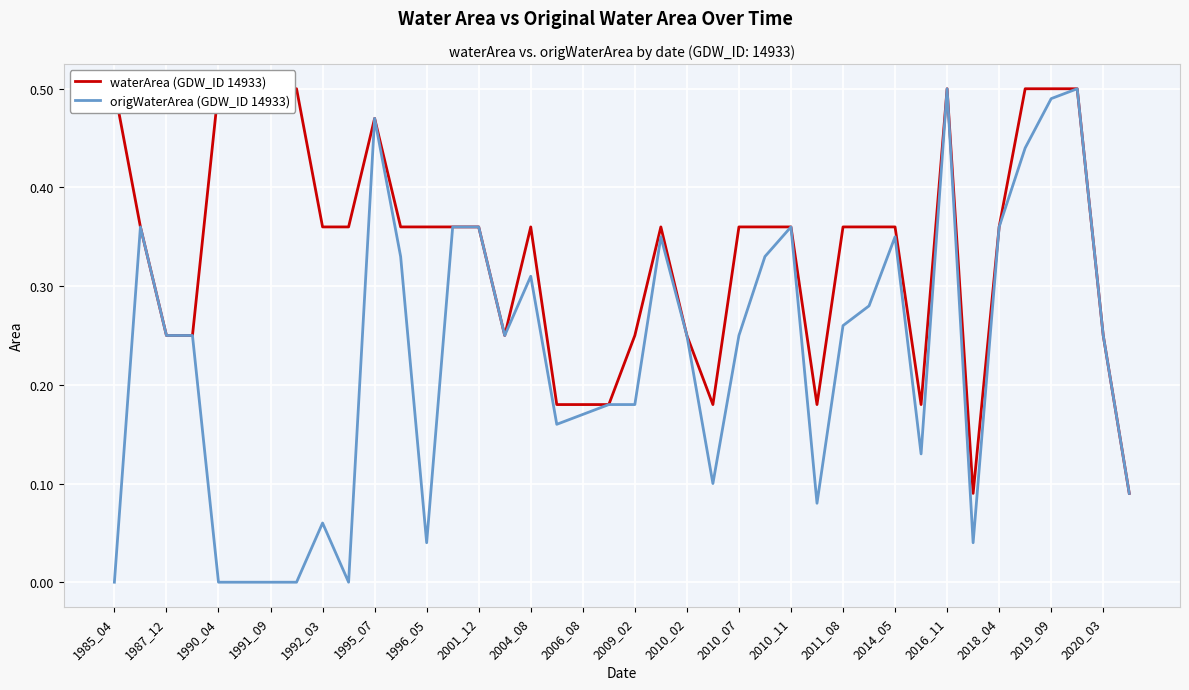

The origWaterArea (GDW_ID 14933) series shows 0.7 at 2019_09. True or false?

False